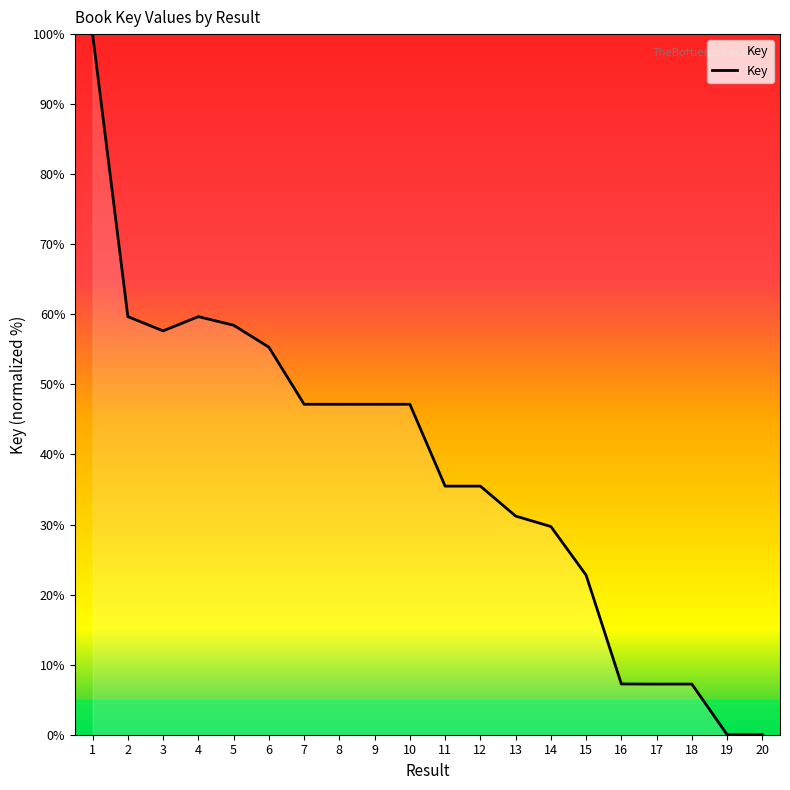

What is the greatest value displayed?

100.0